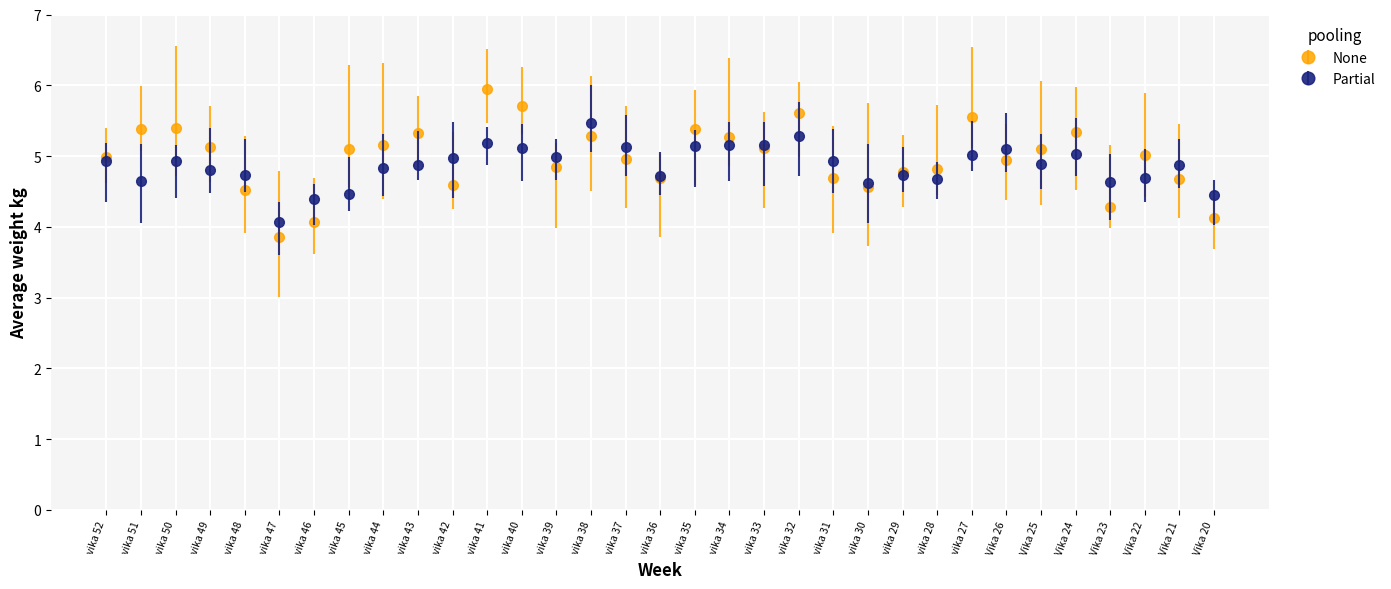

What is the difference between the highest and lowest values at vika 41?

0.8